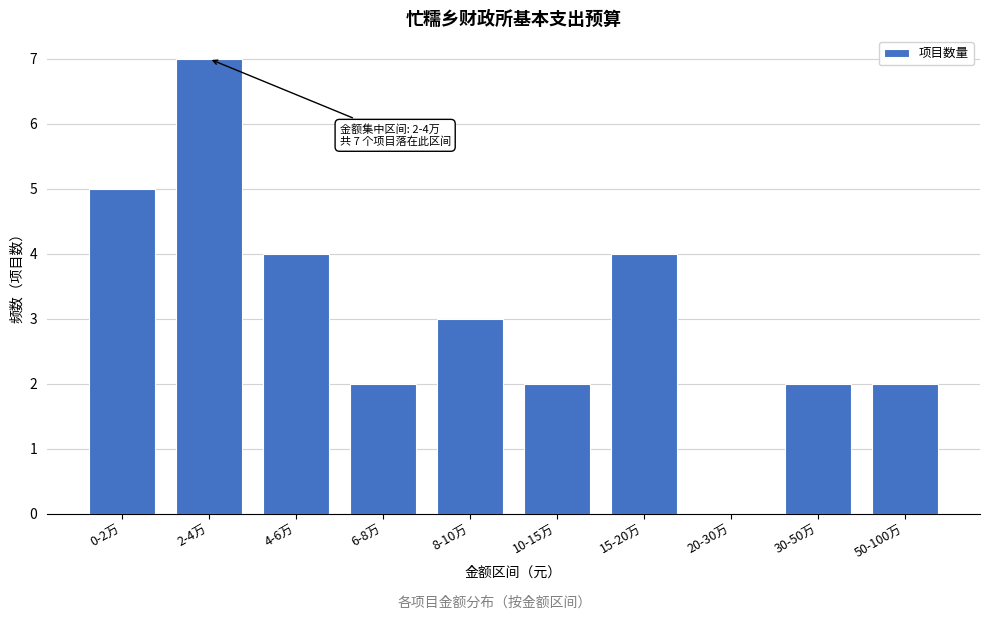

Reading right to left, list all the values displayed in this chart.

50-100万=2	30-50万=2	20-30万=0	15-20万=4	10-15万=2	8-10万=3	6-8万=2	4-6万=4	2-4万=7	0-2万=5